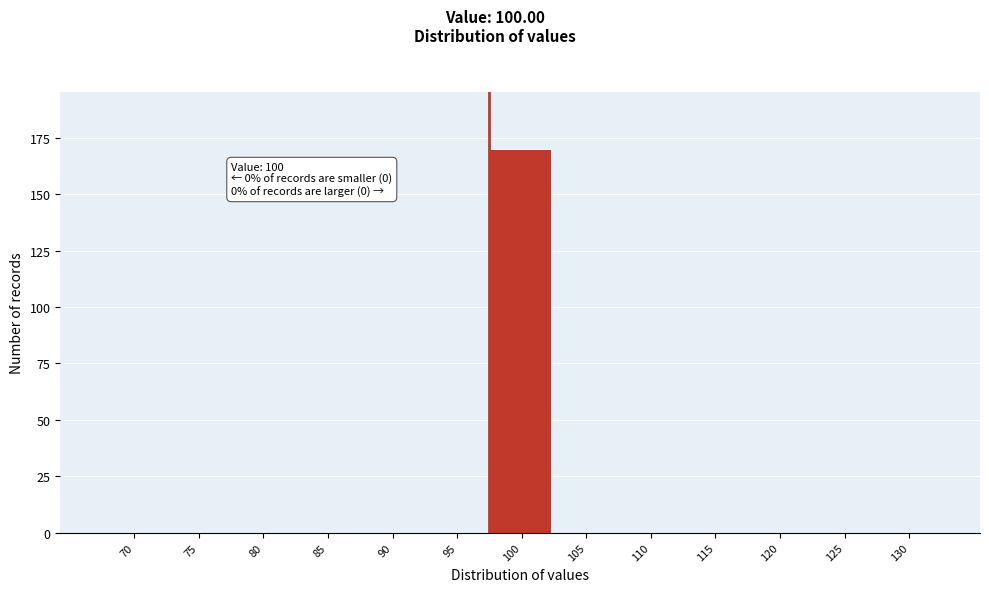

Reading left to right, transcribe all the data shown in this chart.

70=0	75=0	80=0	85=0	90=0	95=0	100=170	105=0	110=0	115=0	120=0	125=0	130=0